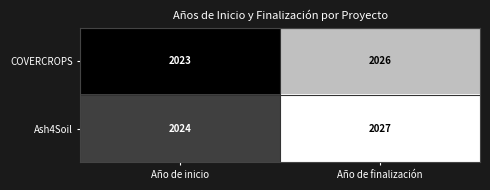

Which label corresponds to the largest value in the chart?

Año de finalización